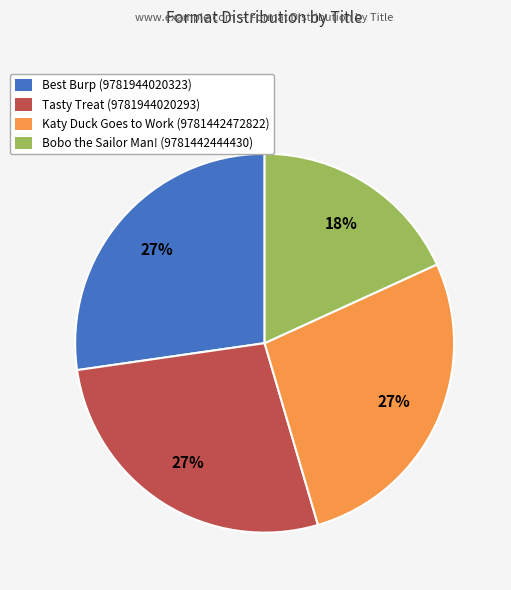

To the nearest percent, what is the difference between the Best Burp (9781944020323) and Bobo the Sailor Man! (9781442444430) slice percentages?

9%